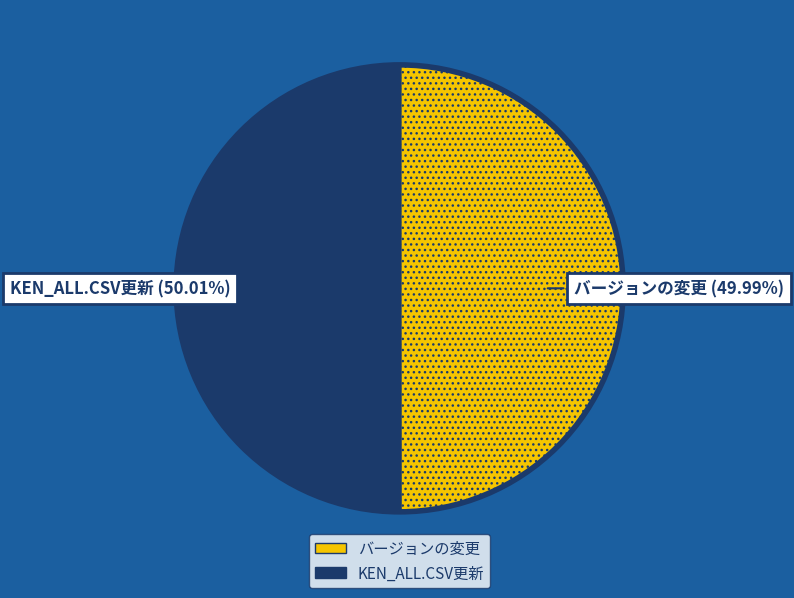

Approximately how many times larger is the value at バージョンの変更 compared to KEN_ALL.CSV更新?

1.0